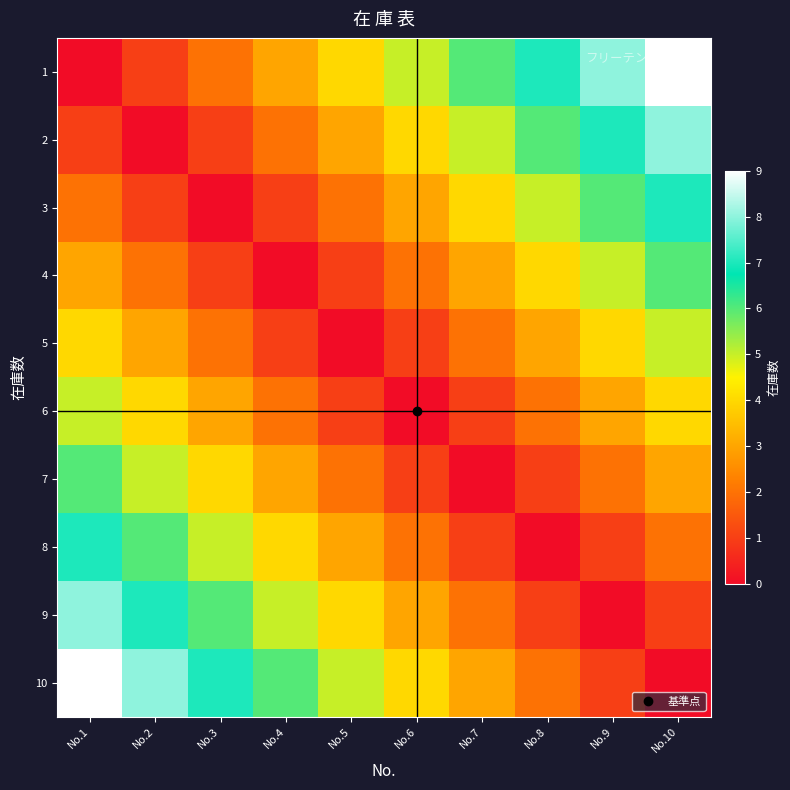

Between No.5 and No.6, which is larger?

No.6